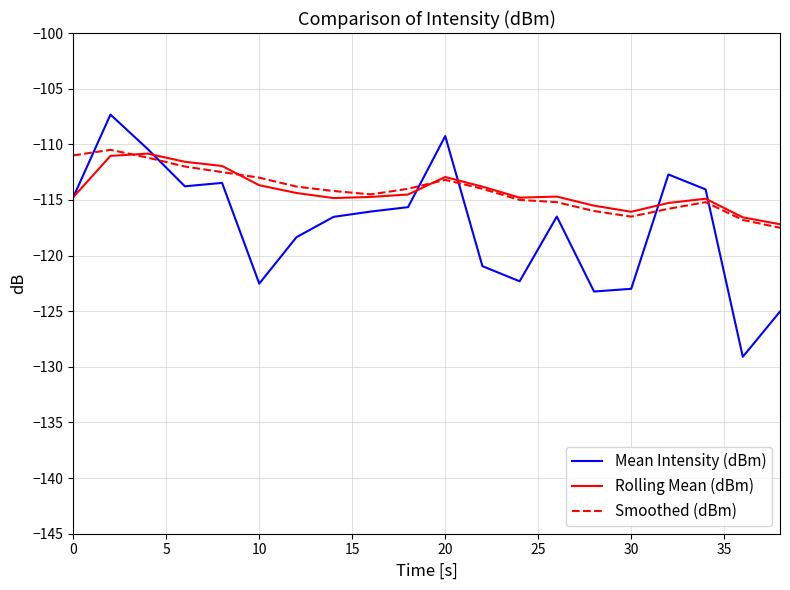

Which series ends up on top after the final intersection of Mean Intensity (dBm) and Smoothed (dBm)?

Smoothed (dBm)